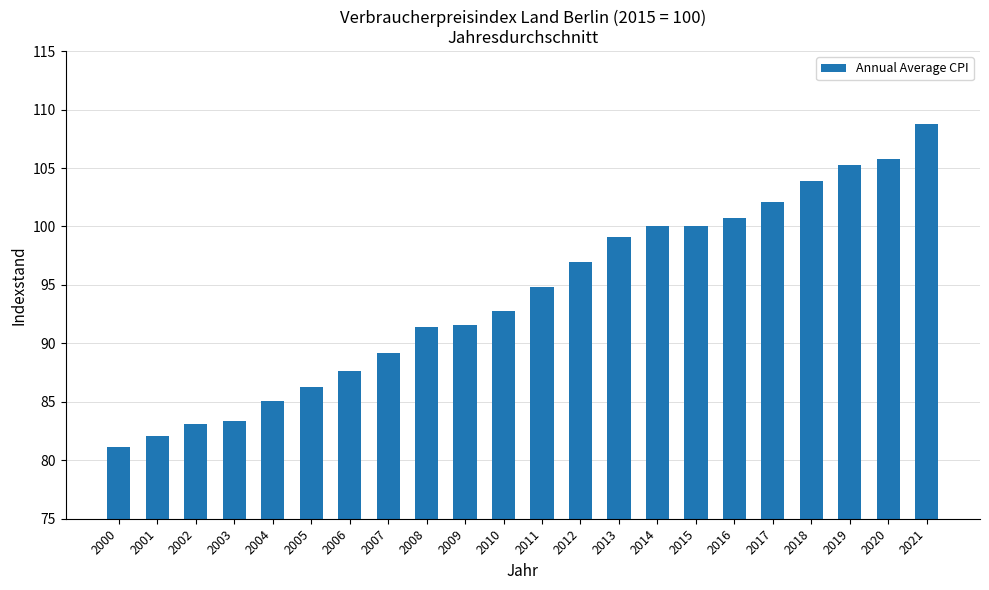

What is the maximum value shown in the chart?

108.8